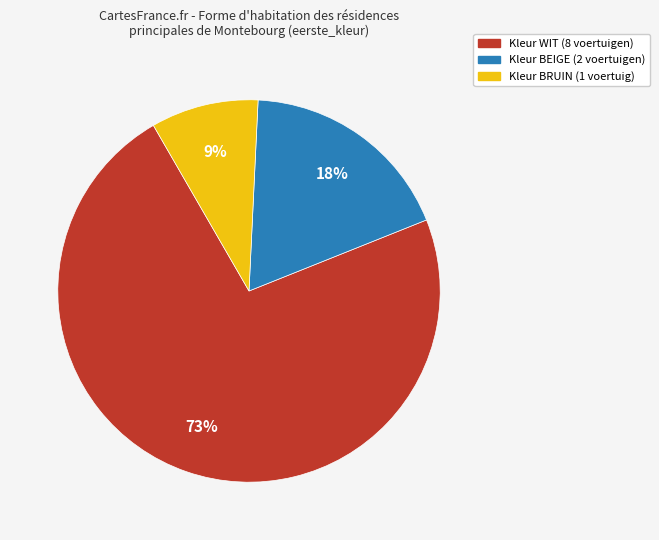

To the nearest percent, what is the average slice percentage?

33%